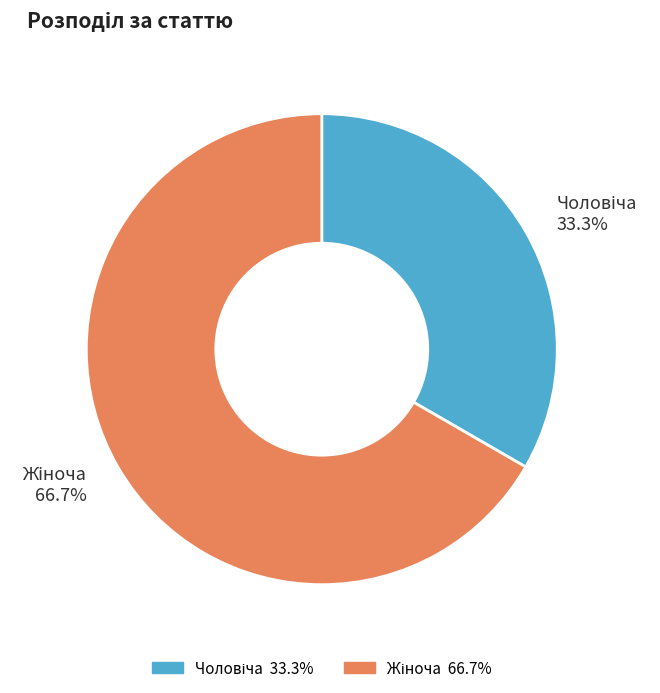

Does any single category account for the majority?

Yes